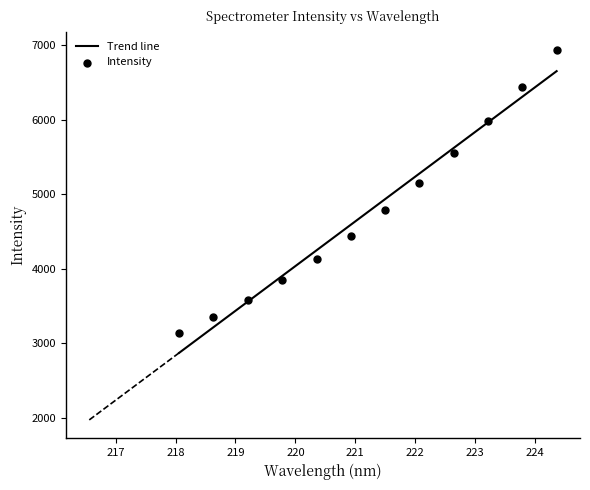

What is the highest value of the Trend line series?

6652.3